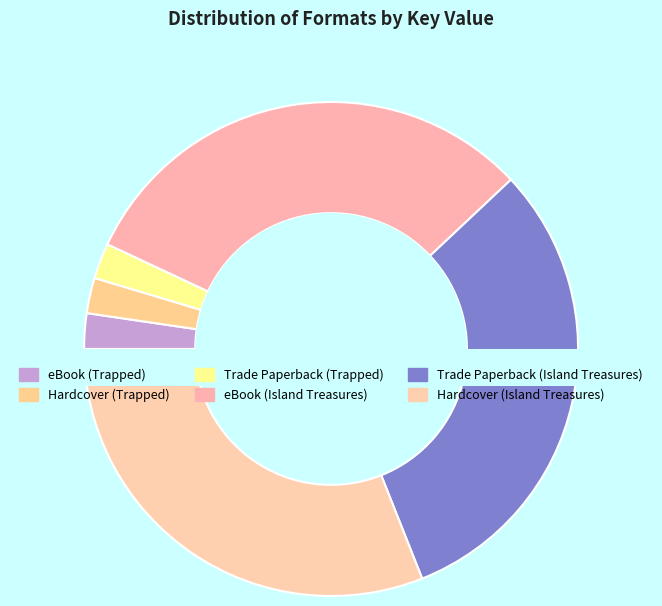

Combined, do Trade Paperback (Island Treasures) and Trade Paperback (Trapped) account for over 50%?

No